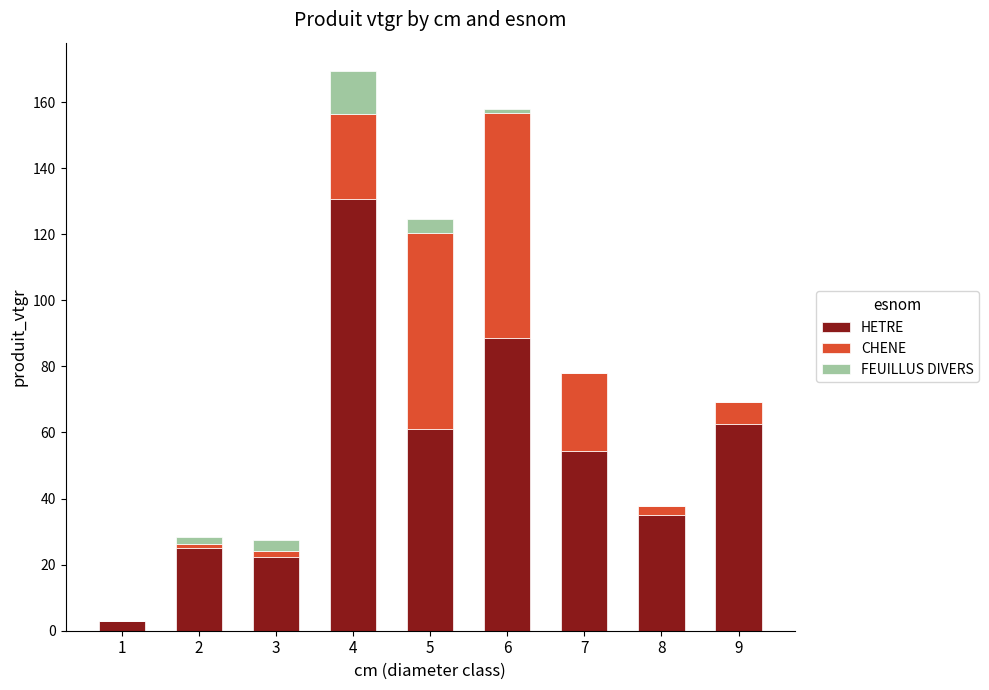

At which category is the sum across all series the highest?

4